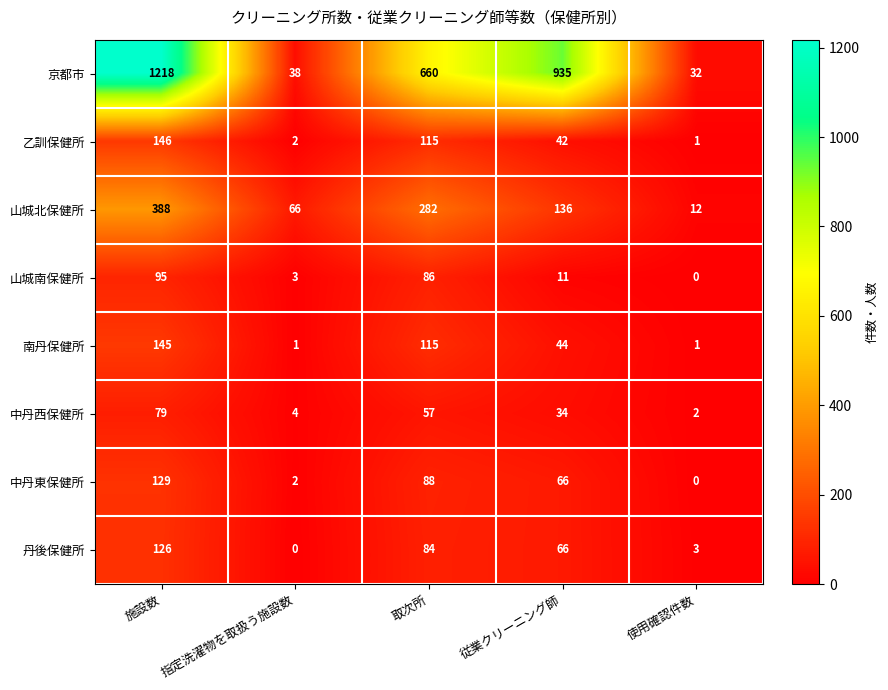

What is the difference between the maximum and minimum values in the 京都市 series?

1186